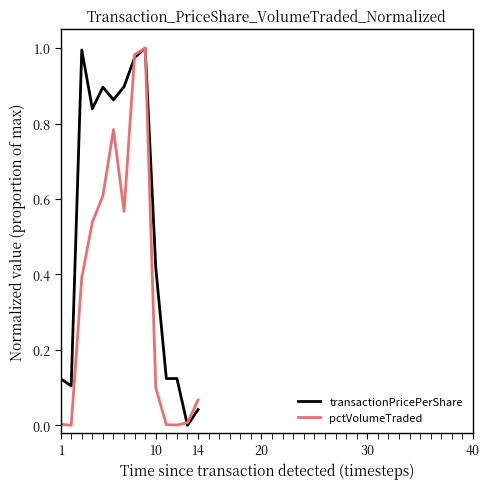

Which series has the largest total across all categories?

transactionPricePerShare